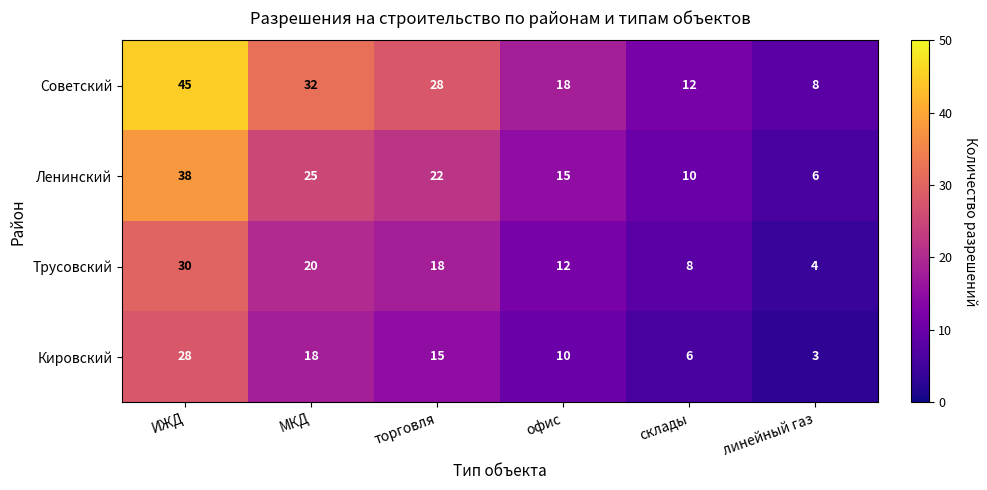

What is the difference between the maximum and minimum values in the Трусовский series?

26